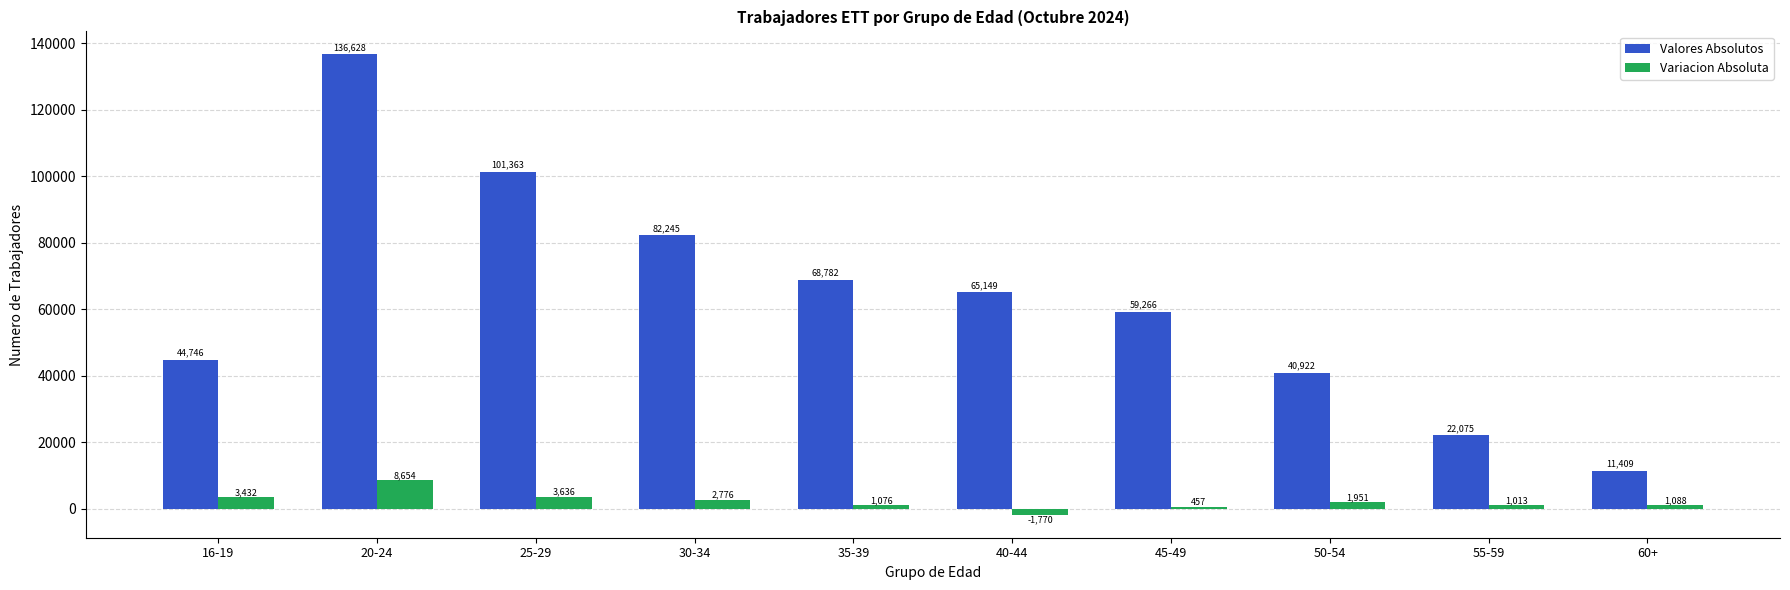

What is the label of the 9th bar from the right?

20-24